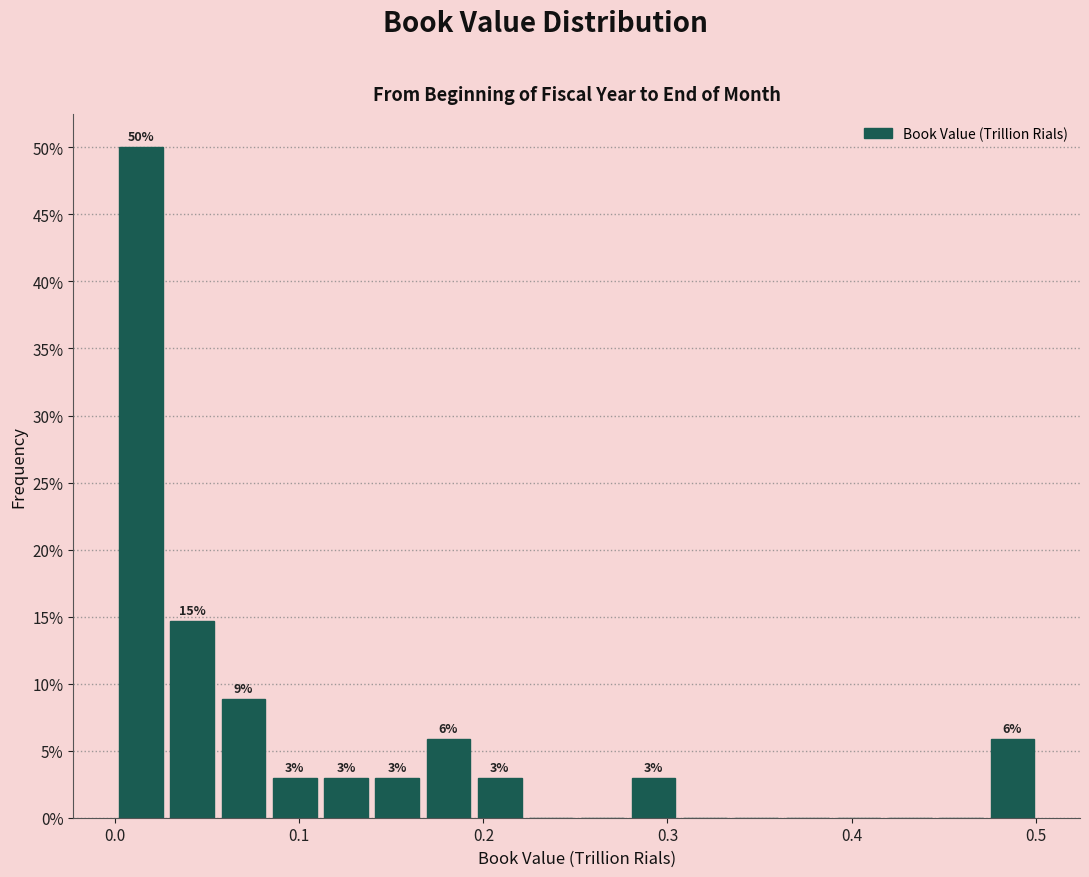

Around what value on the x-axis is the tallest bar? Give the approximate position of its centre, as read against the axis.

0.01